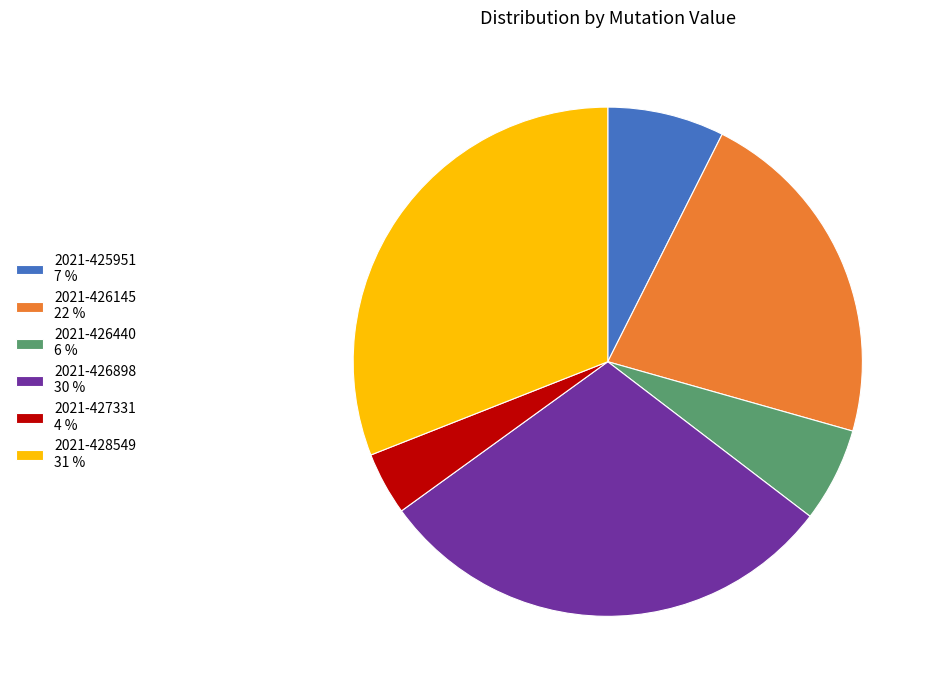

How many slices are in this pie chart?

6